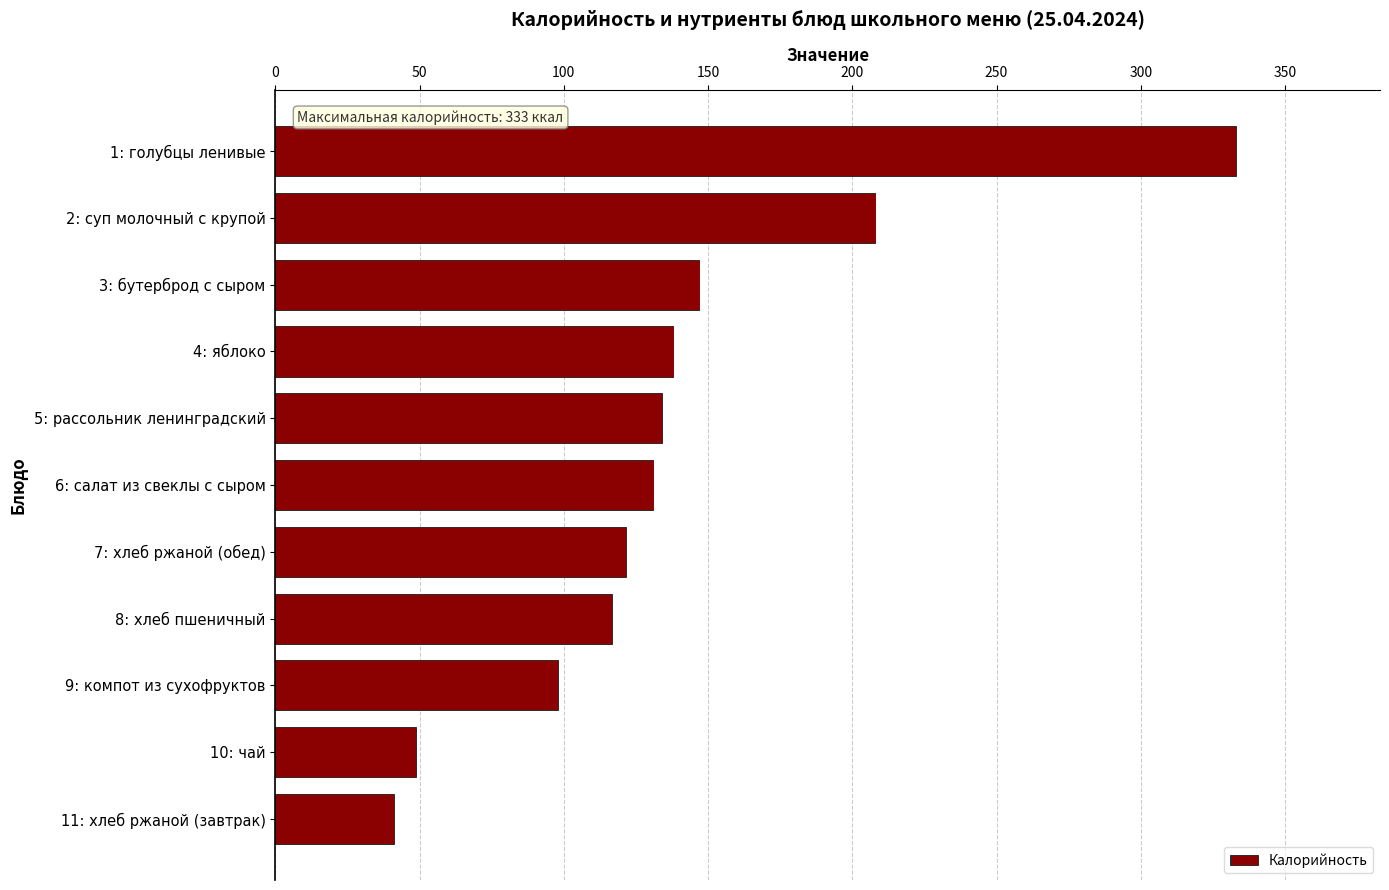

Approximately how many times larger is the value at 1: голубцы ленивые compared to 8: хлеб пшеничный?

2.9